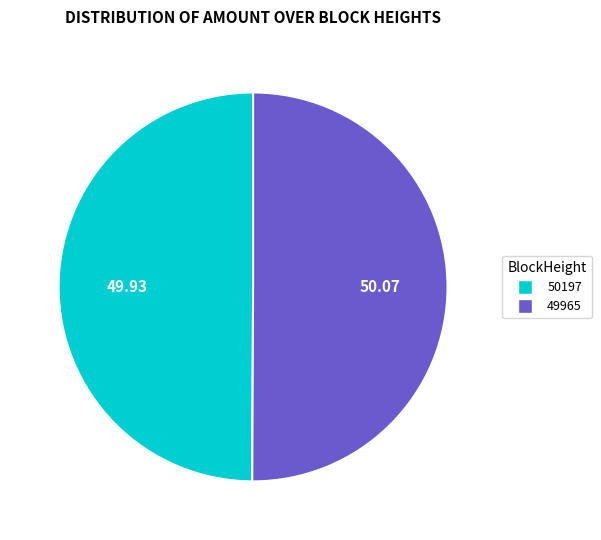

What percentage do 50197 and 49965 together represent?

100.0%